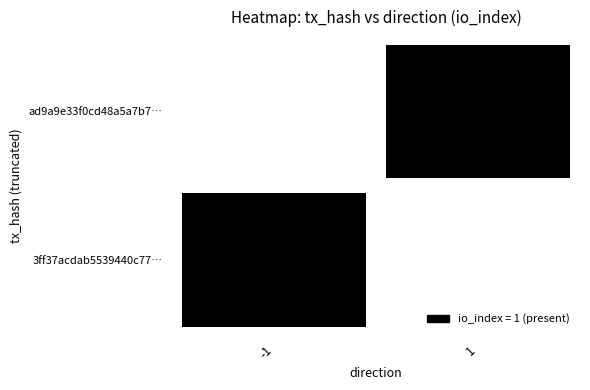

At which label does ad9a9e33f0cd48a5a7b74bfece16be190370b83 reach its peak?

1